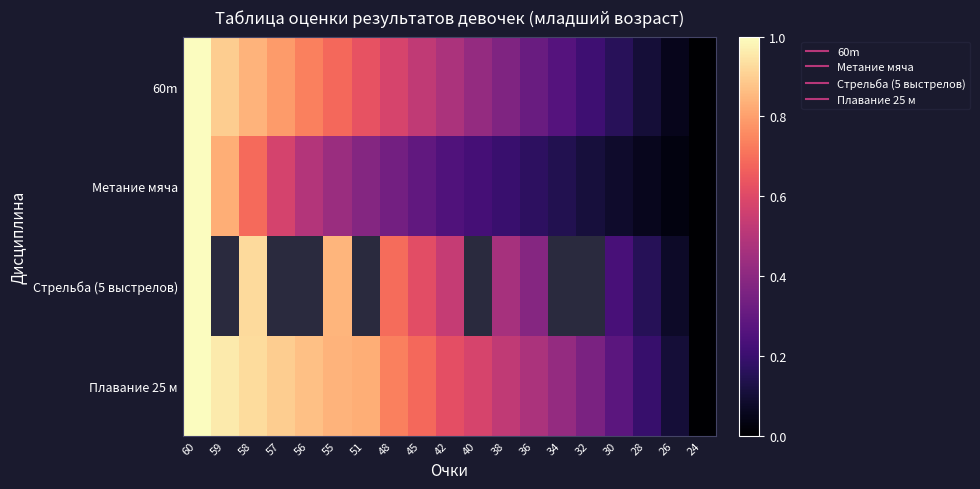

Which series has the largest total across all categories?

Плавание 25 м